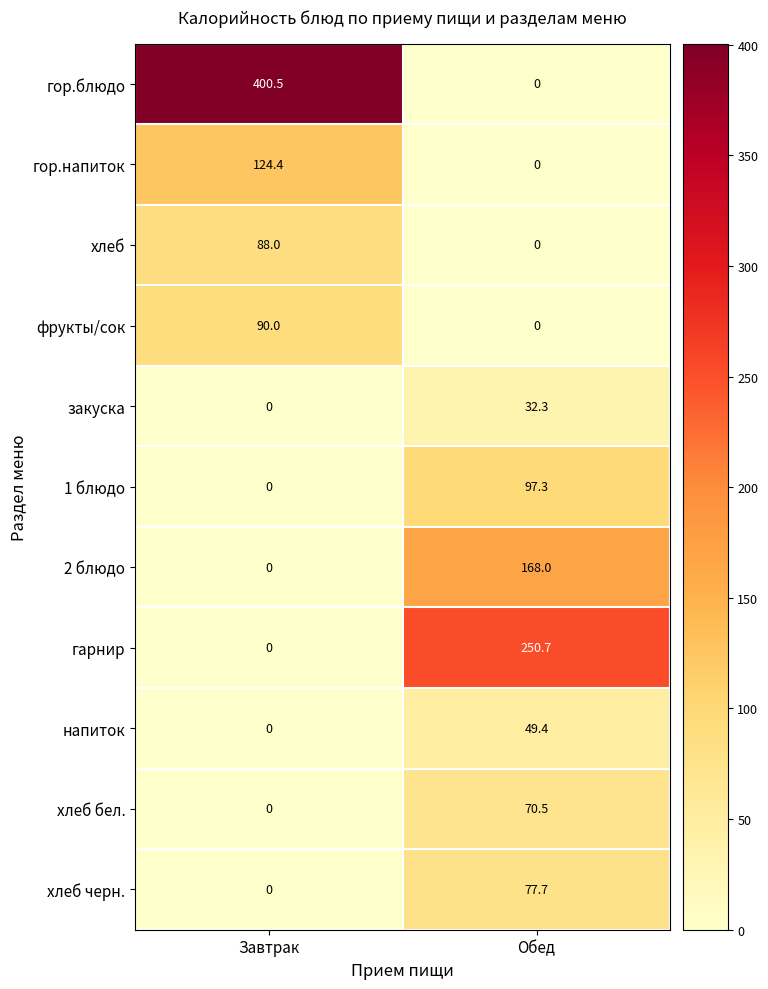

What is the maximum value for напиток?

49.4